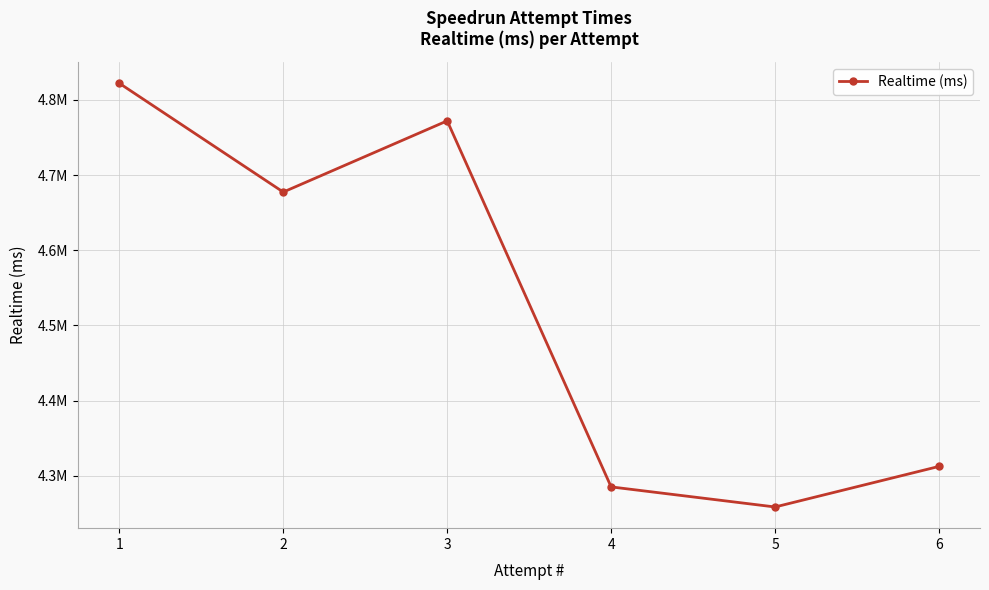

What is the value of the 6th point from the left?

4312558